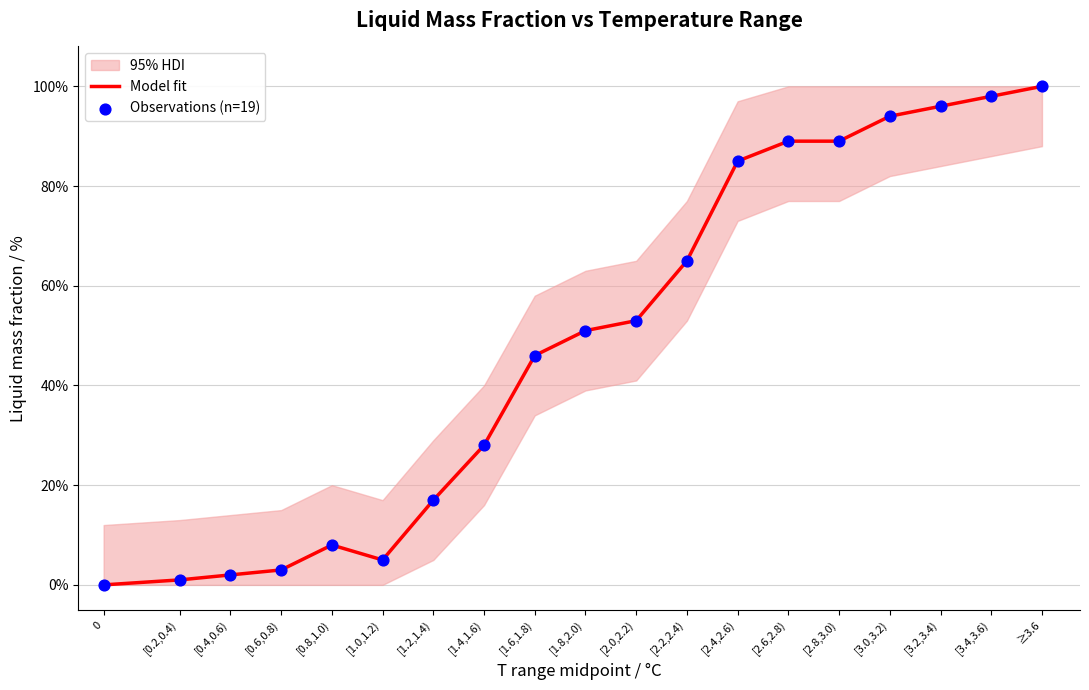

Which series has the widest spread of Y values?

Model fit